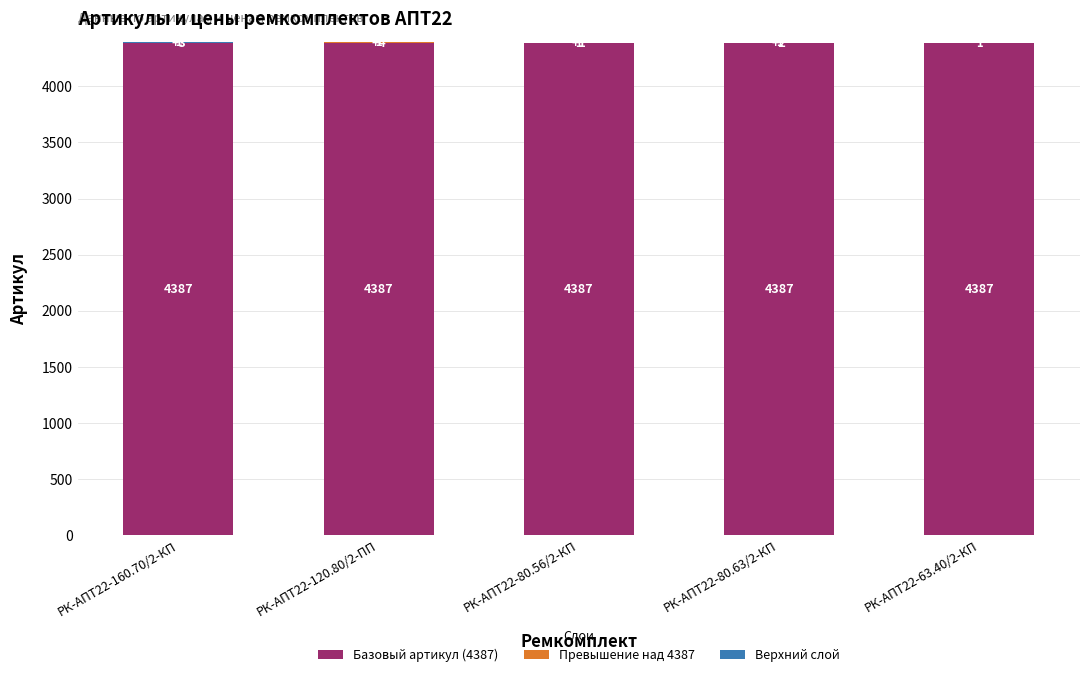

What is the approximate value of Базовый артикул (4387) at РК-АПТ22-120.80/2-ПП?

4387